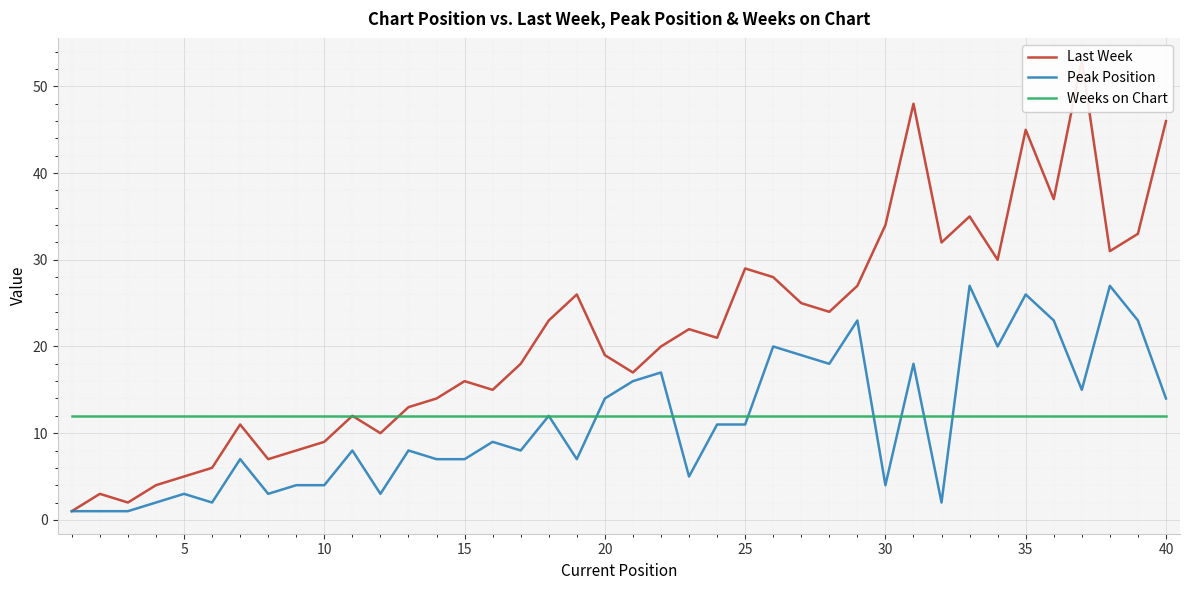

True or false: Weeks on Chart has a value of 12 at 30.

True